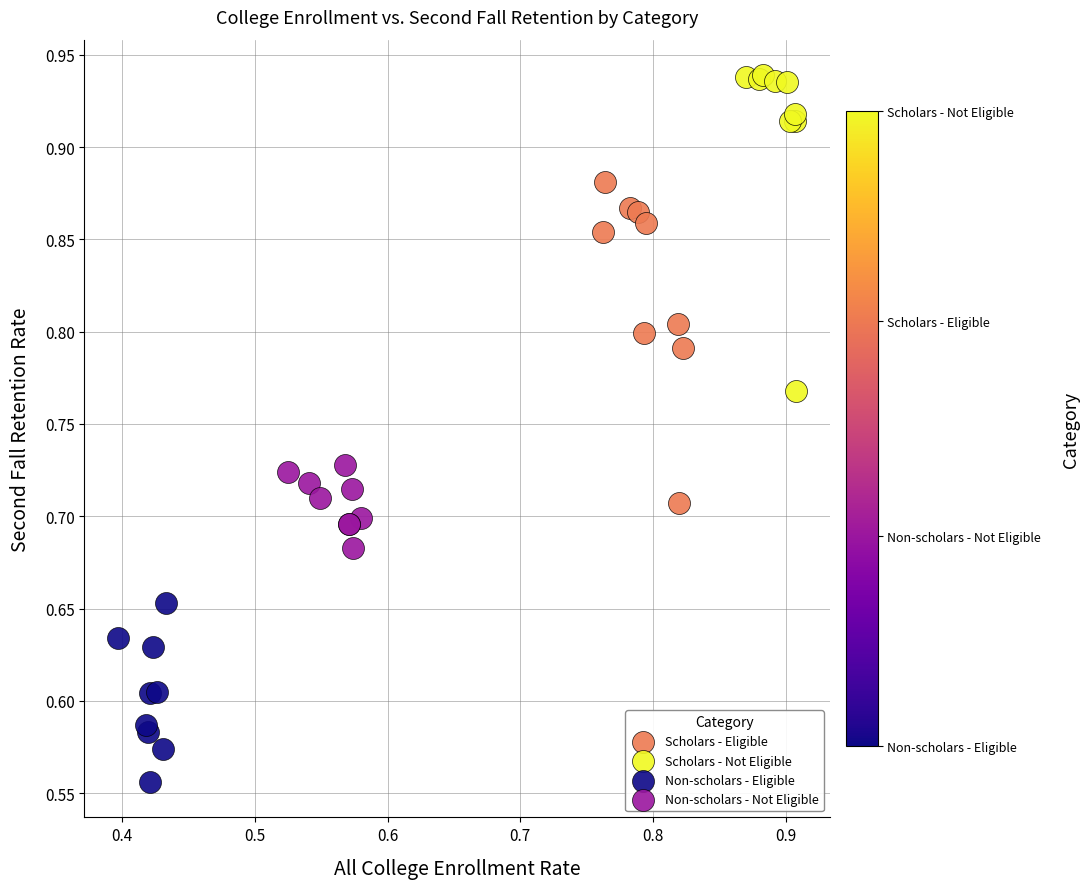

What are all the series names shown in the legend?

Scholars - Eligible, Scholars - Not Eligible, Non-scholars - Eligible, Non-scholars - Not Eligible